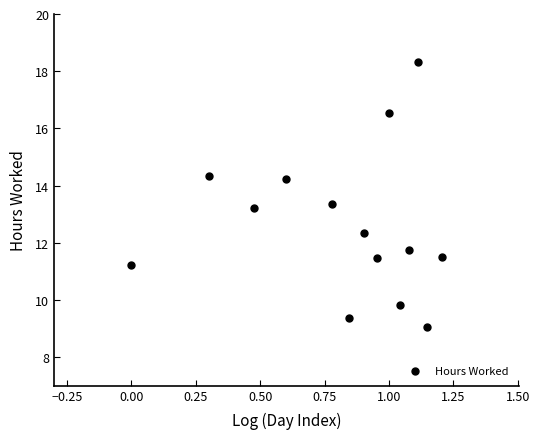

What is the range of X values (max minus min)?

1.2